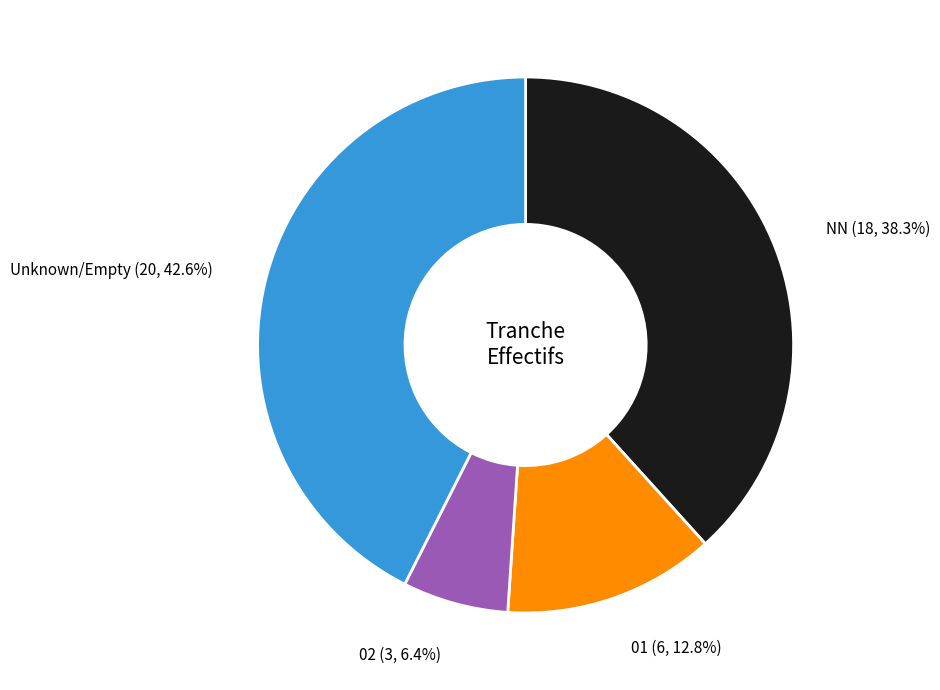

Does any single category account for the majority?

No